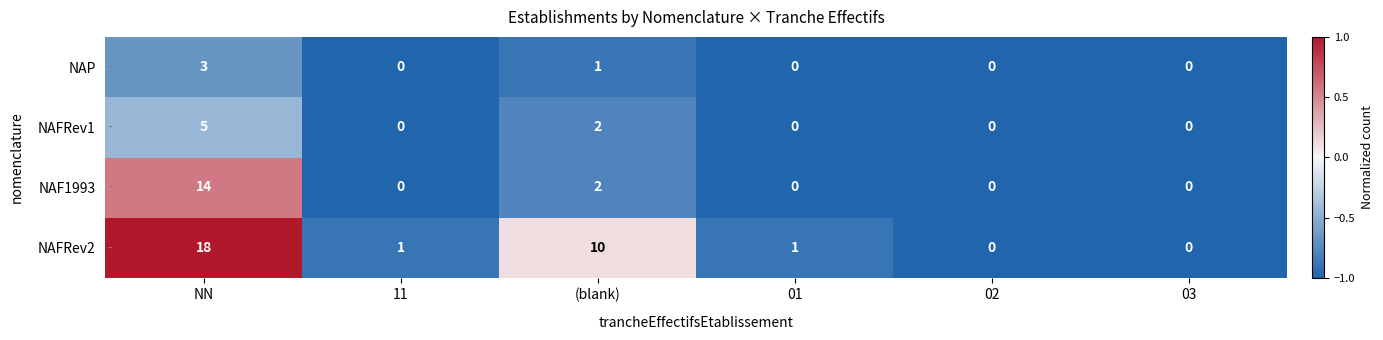

Which series has the widest spread of values?

NAFRev2